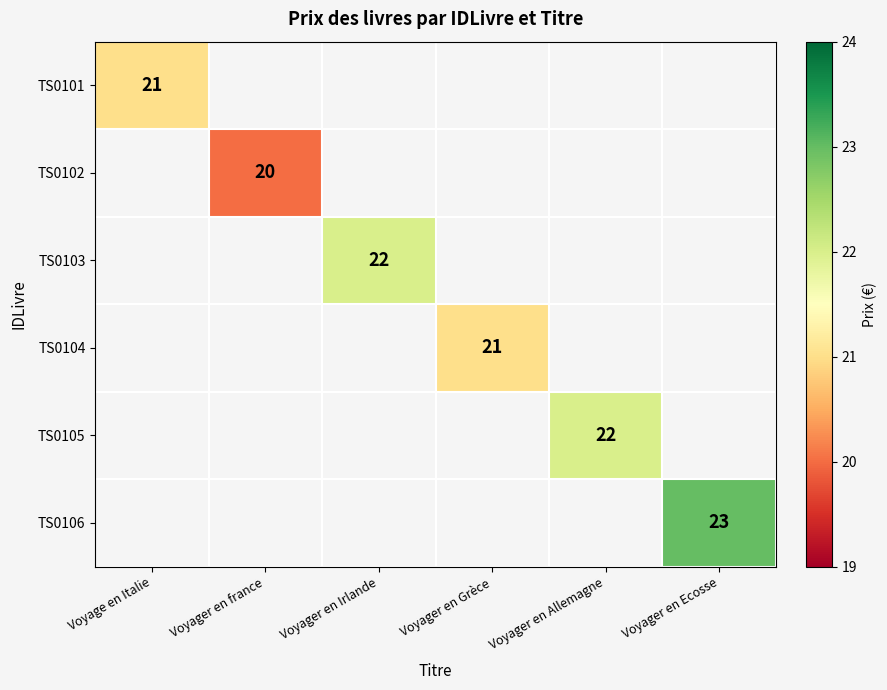

The value of TS0106 at Voyager en Ecosse is 23. True or false?

True